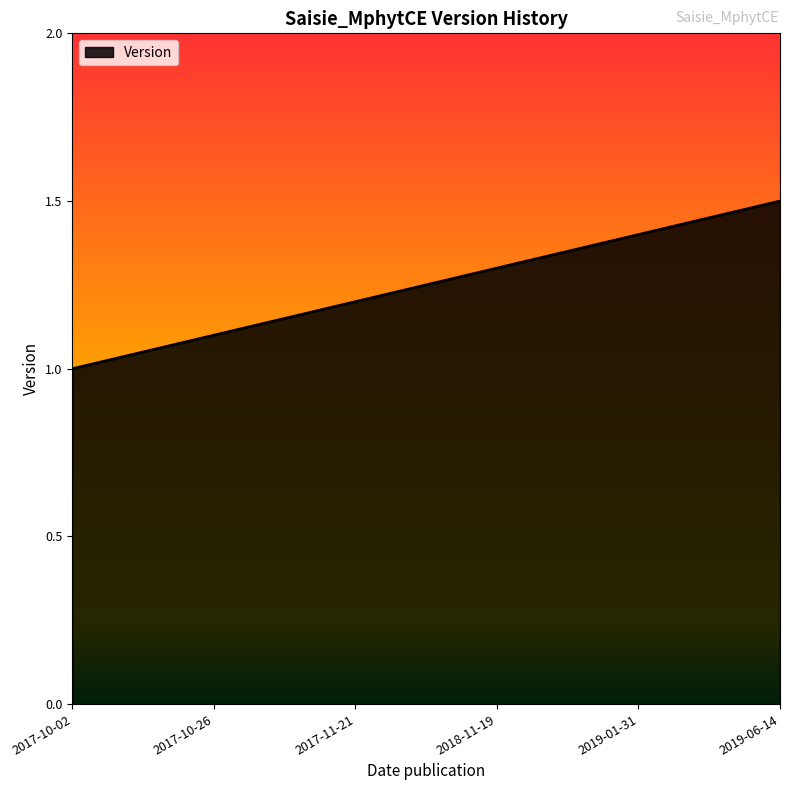

List the labels in order of value, largest first.

2019-06-14, 2019-01-31, 2018-11-19, 2017-11-21, 2017-10-26, 2017-10-02